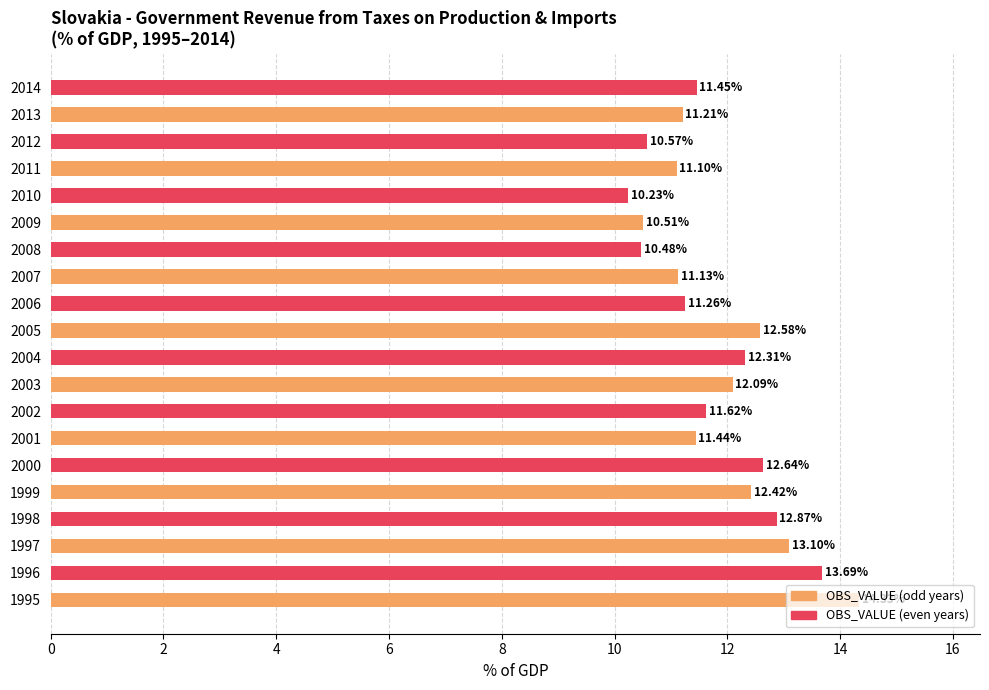

What is the maximum value shown in the chart?

14.3